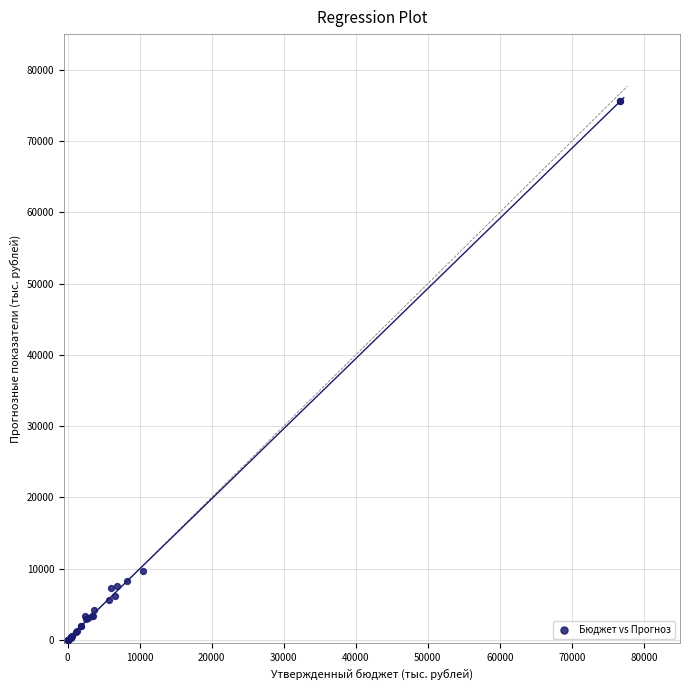

What Y value in the scatter plot is closest to 37780?

9730.0